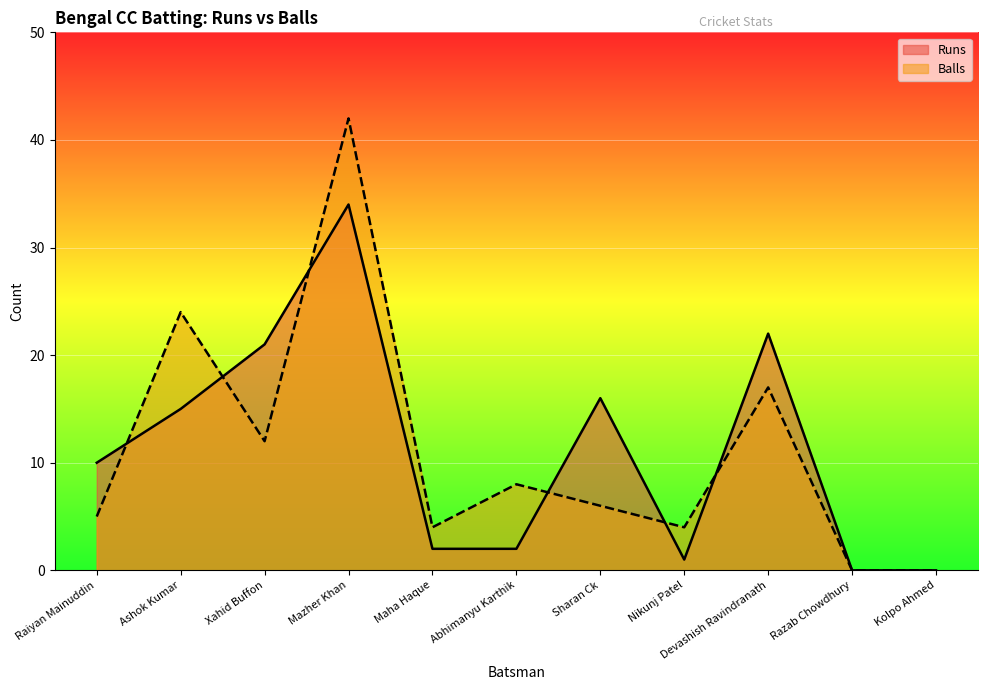

True or false: Balls and Runs cross at least once.

True